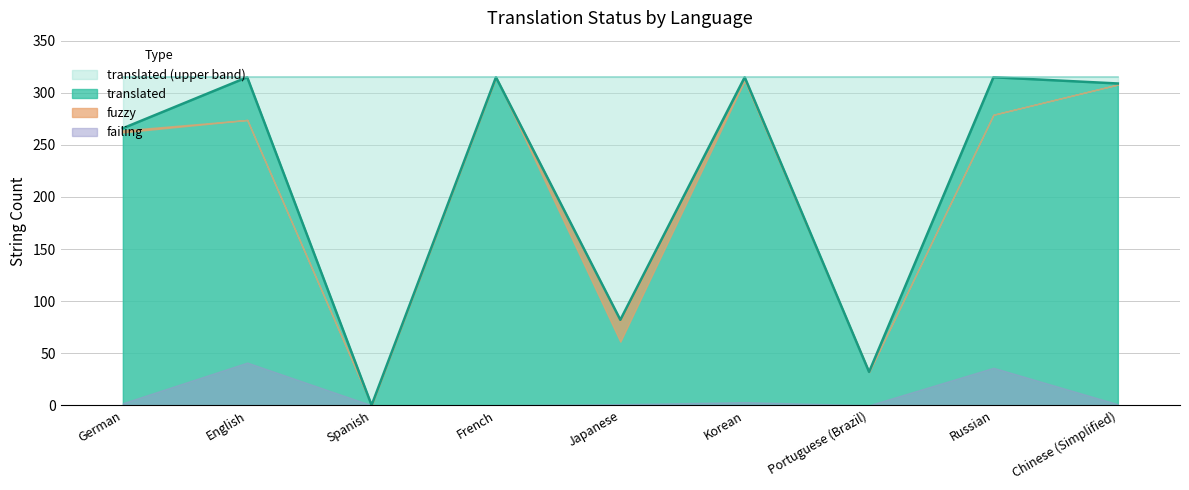

What is the greatest value displayed?

315